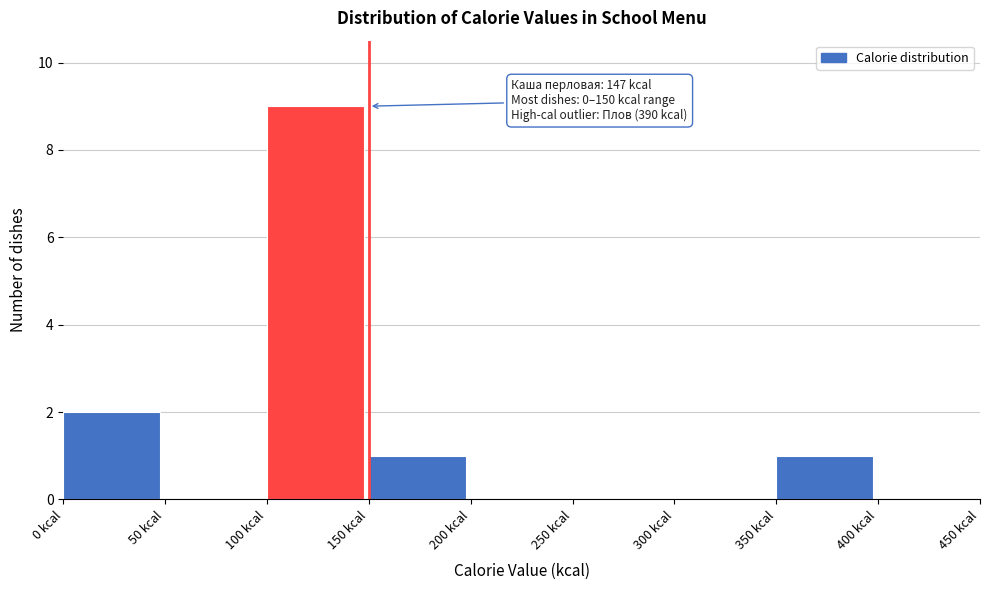

Which range on the x-axis has the tallest bar?

100 to 150